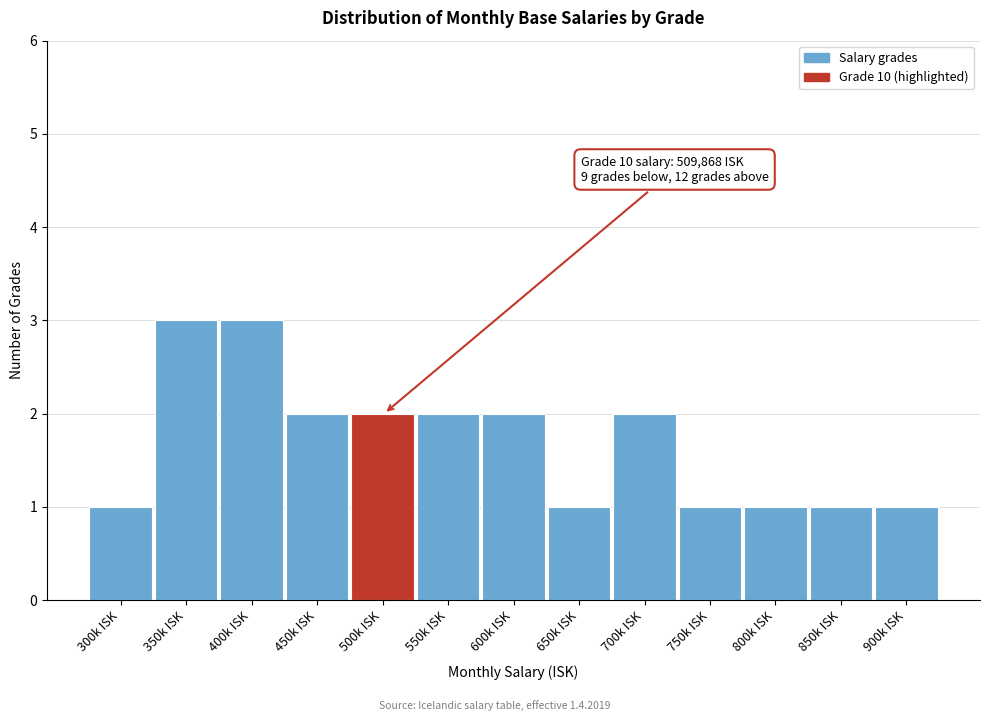

Reading left to right, transcribe all the data shown in this chart.

1	3	3	2	2	2	2	1	2	1	1	1	1